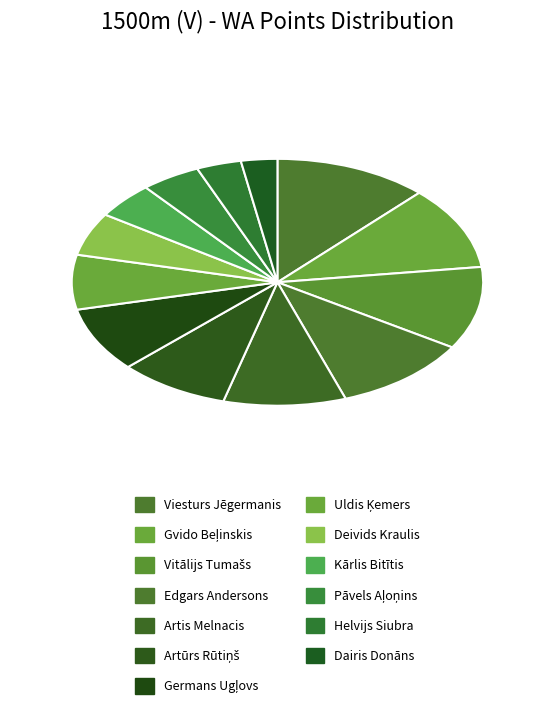

Count the number of slices in the pie.

13